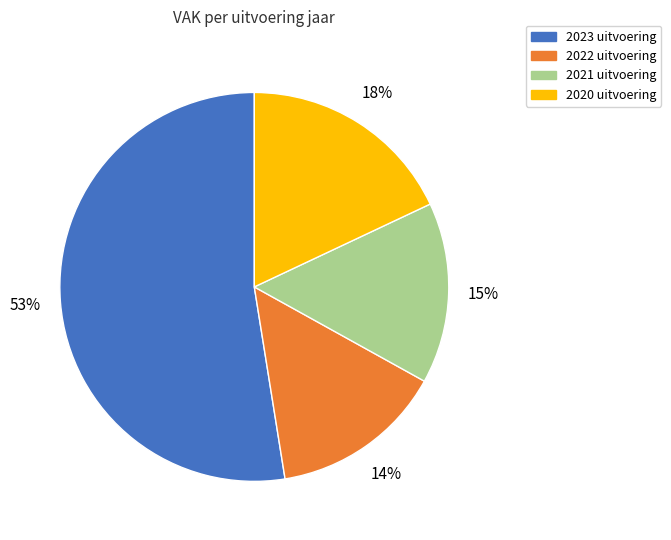

Between 2020 uitvoering and 2023 uitvoering, which is larger?

2023 uitvoering